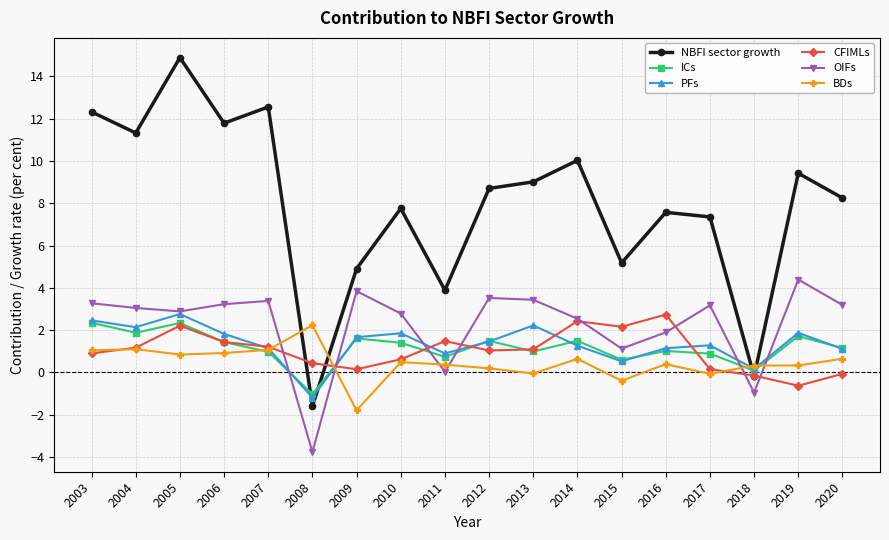

Is the value of CFIMLs at 2005 greater than the value of ICs at 2010?

Yes